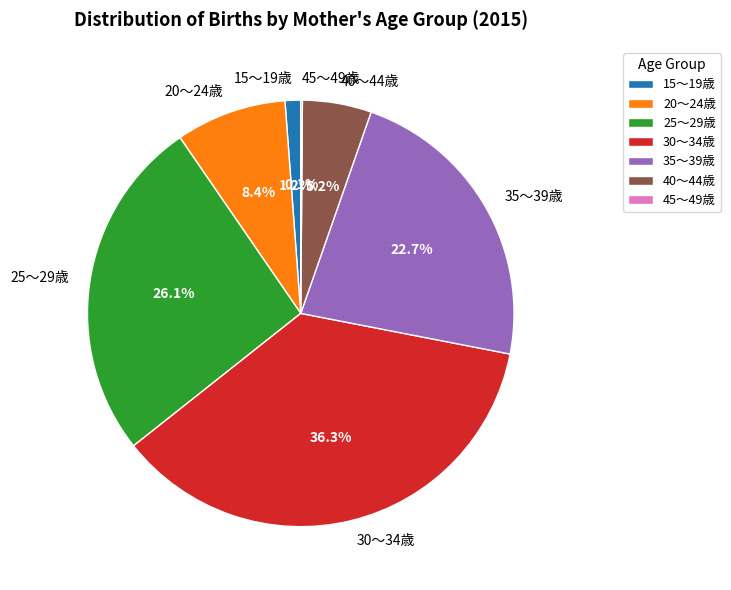

To the nearest percent, what percentage of the pie is 30～34歳?

36%